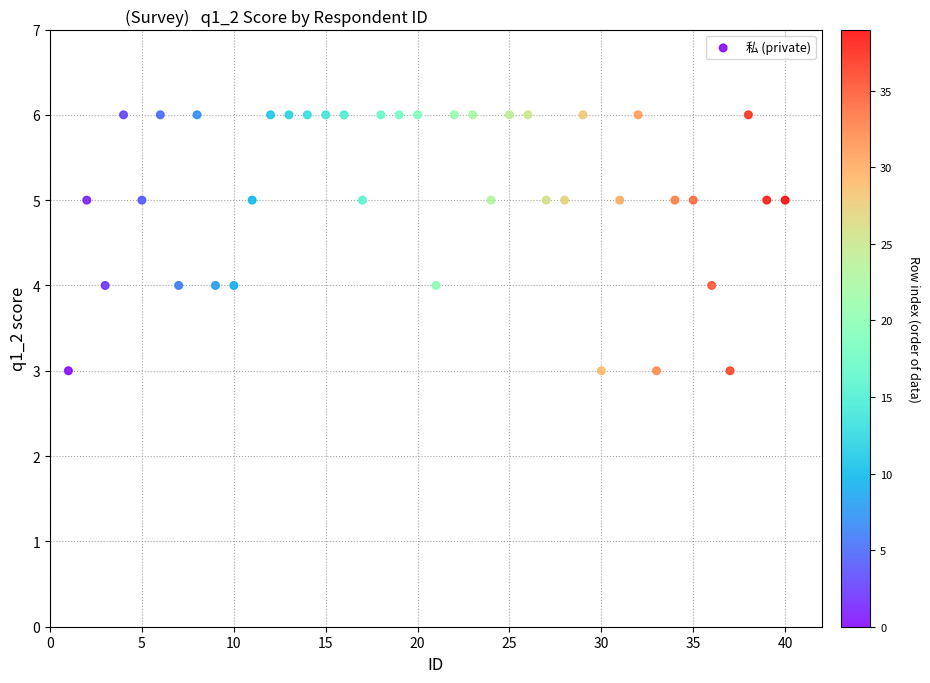

What is the range of X values (max minus min)?

39